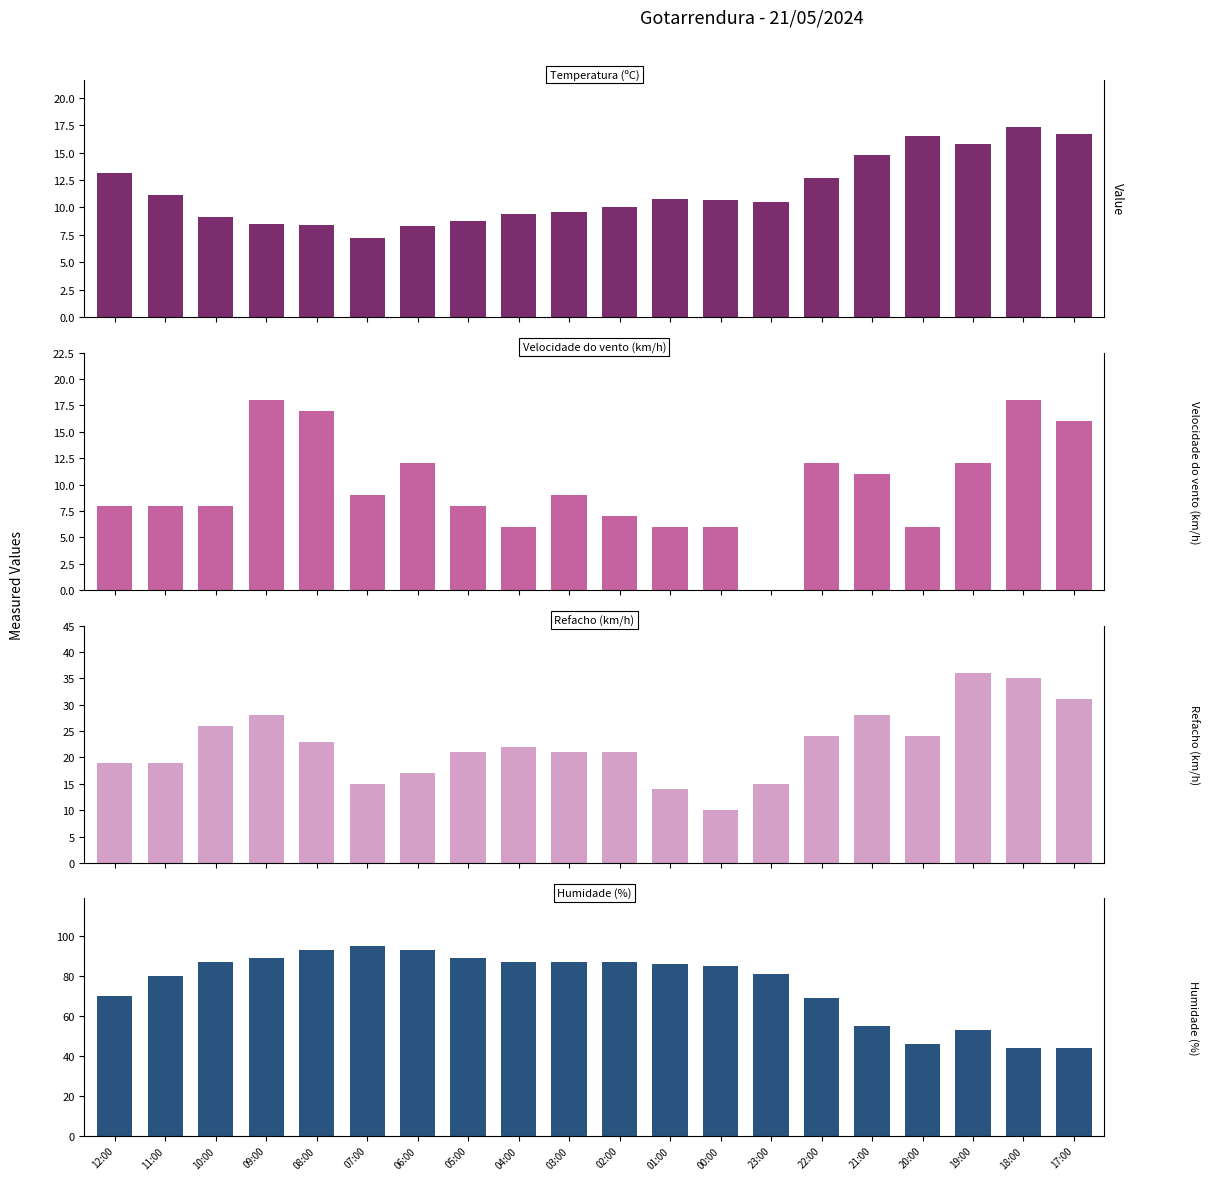

Which category has the lowest value in the Humidade (%) series?

18:00